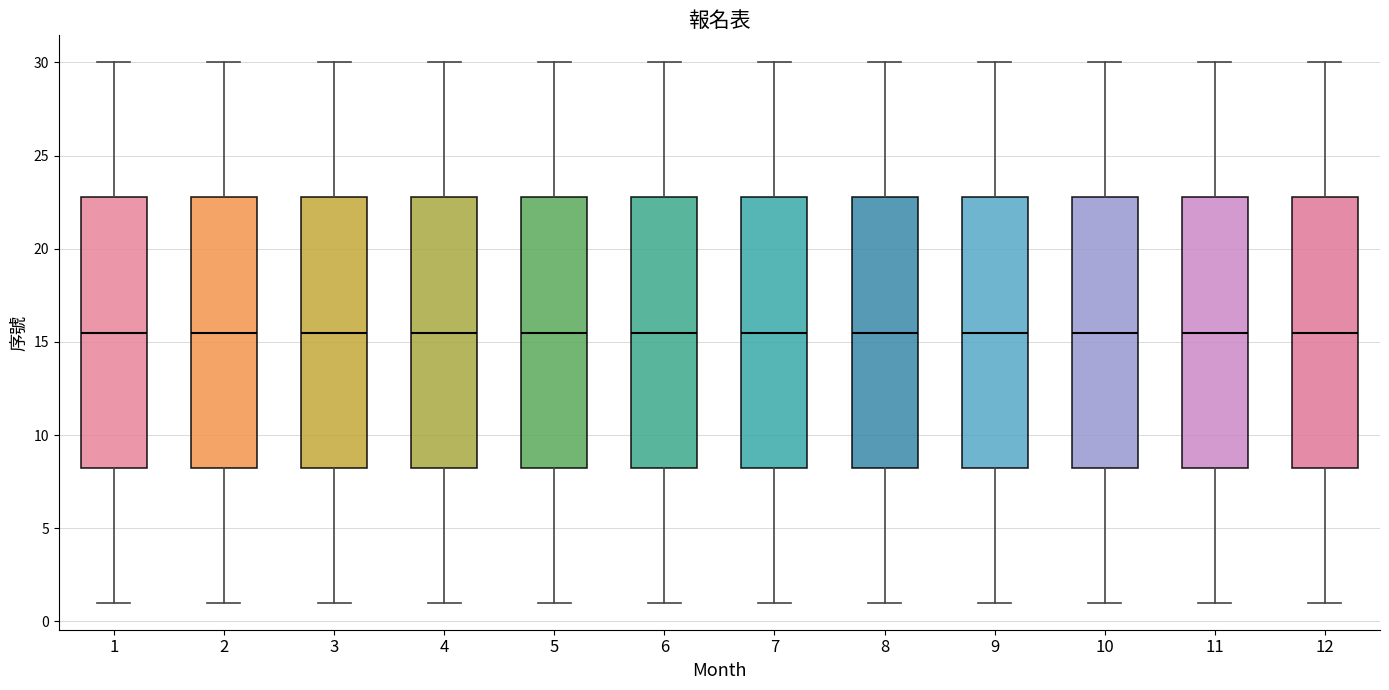

Reading left to right, read every box against the y-axis: the position of its median line, the range the box covers, and the ends of its whiskers. The values are not printed on the chart, so give them approximately, as read against the axis.

1: median 15.5, box 8.5 to 23.0, whiskers 1.0 to 30.0
2: median 15.5, box 8.5 to 23.0, whiskers 1.0 to 30.0
3: median 15.5, box 8.5 to 23.0, whiskers 1.0 to 30.0
4: median 15.5, box 8.5 to 23.0, whiskers 1.0 to 30.0
5: median 15.5, box 8.5 to 23.0, whiskers 1.0 to 30.0
6: median 15.5, box 8.5 to 23.0, whiskers 1.0 to 30.0
7: median 15.5, box 8.5 to 23.0, whiskers 1.0 to 30.0
8: median 15.5, box 8.5 to 23.0, whiskers 1.0 to 30.0
9: median 15.5, box 8.5 to 23.0, whiskers 1.0 to 30.0
10: median 15.5, box 8.5 to 23.0, whiskers 1.0 to 30.0
11: median 15.5, box 8.5 to 23.0, whiskers 1.0 to 30.0
12: median 15.5, box 8.5 to 23.0, whiskers 1.0 to 30.0